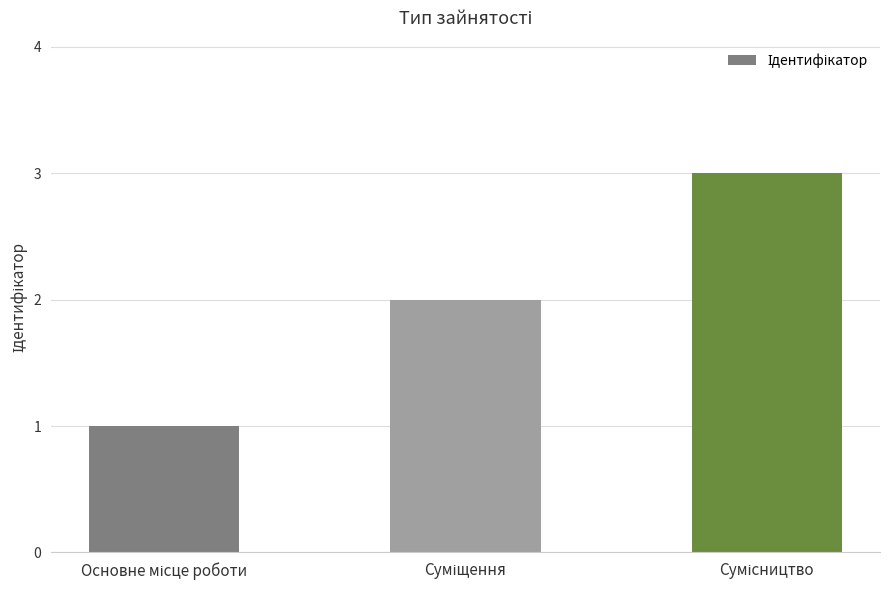

What is the value of the 3rd bar from the left?

3